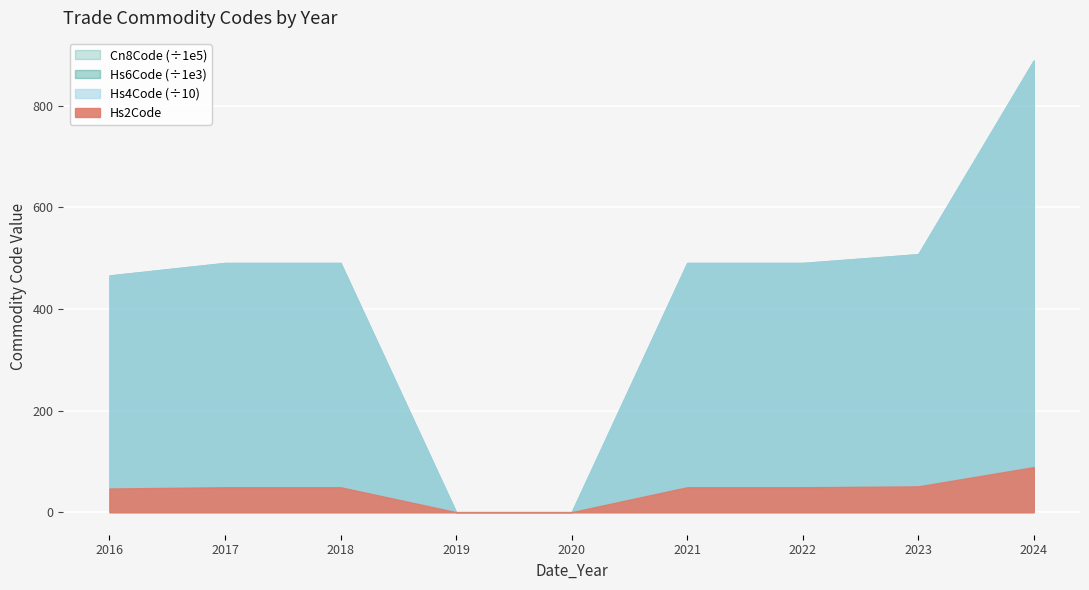

What is the value of the Hs6Code point at the 8th from the left?

490590